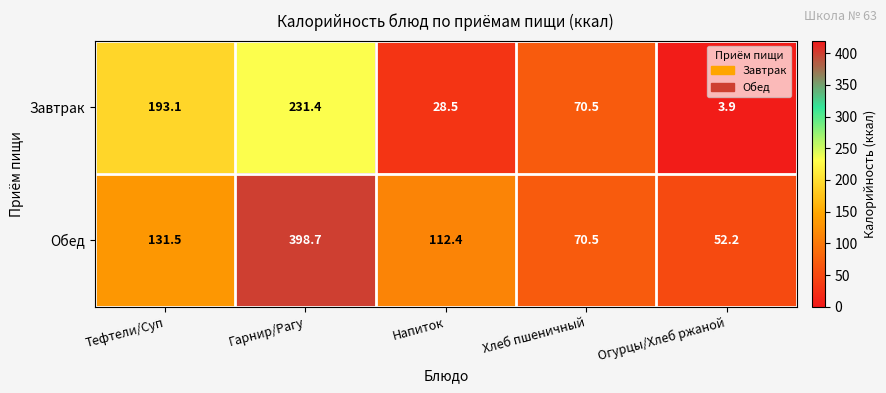

What is the difference between the maximum and minimum values in the Обед series?

346.5